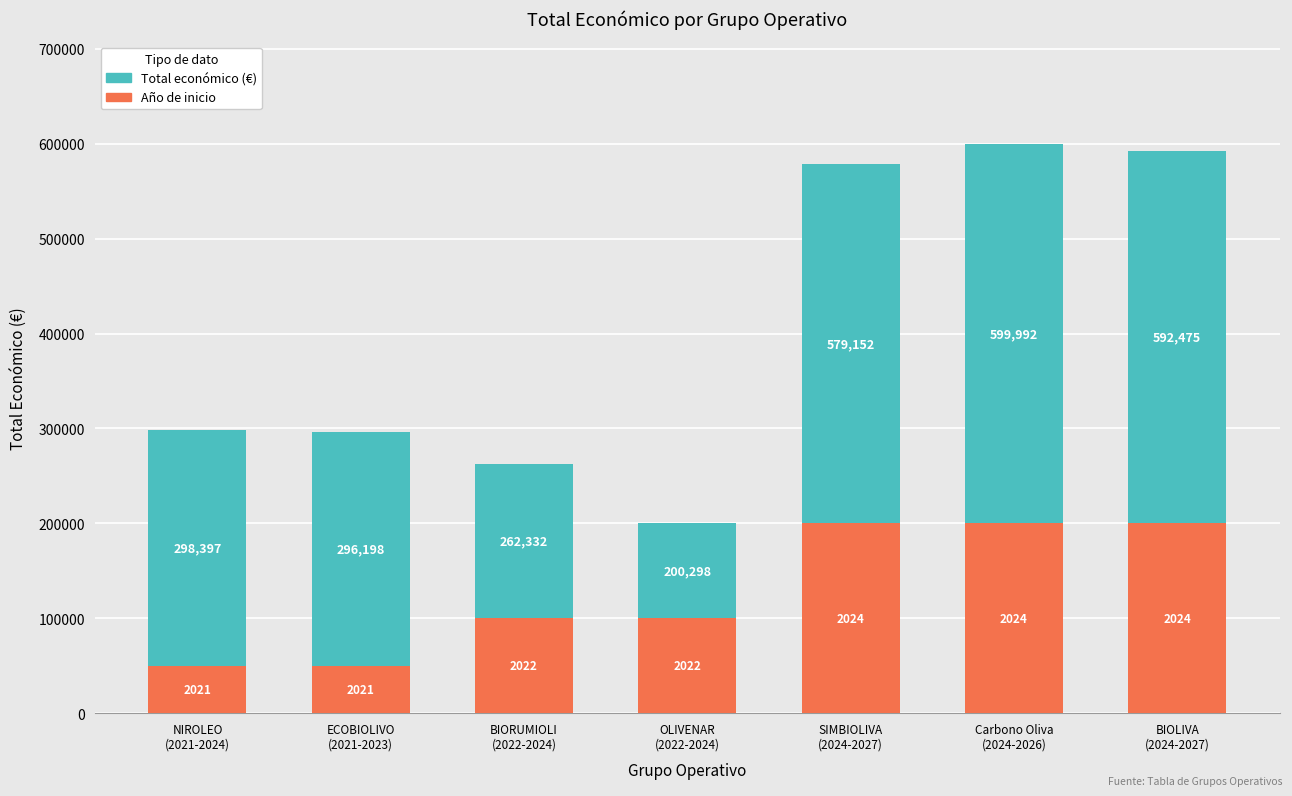

Which has a higher value, BIOLIVA
(2024-2027) or Carbono Oliva
(2024-2026)?

Carbono Oliva
(2024-2026)